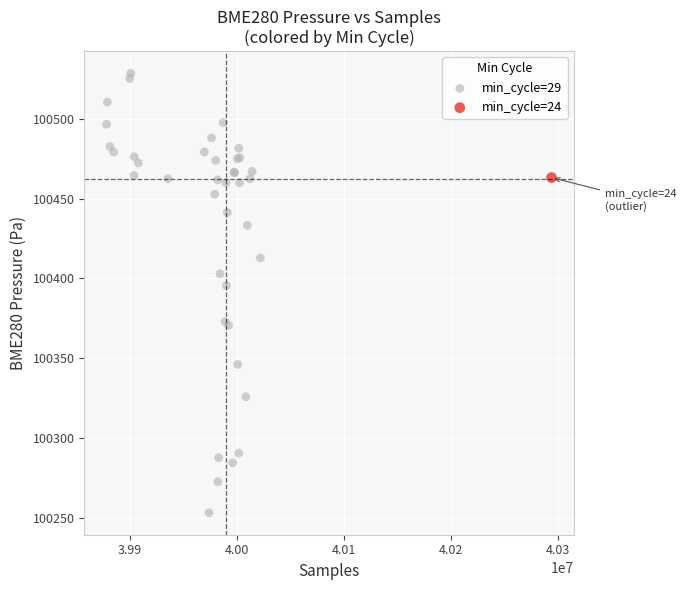

What are all the series names shown in the legend?

min_cycle=29, min_cycle=24